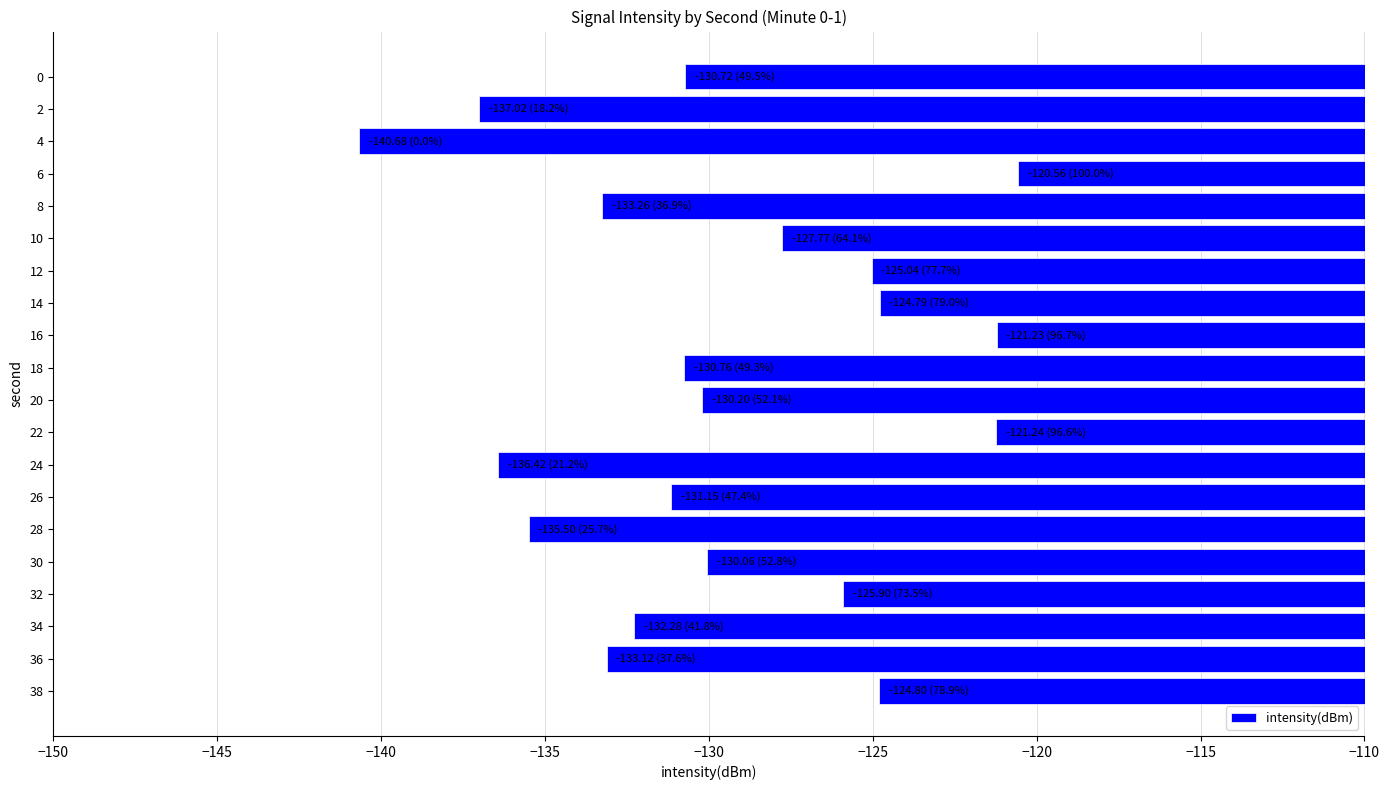

What is the value of the 20th bar from the top?

-124.8